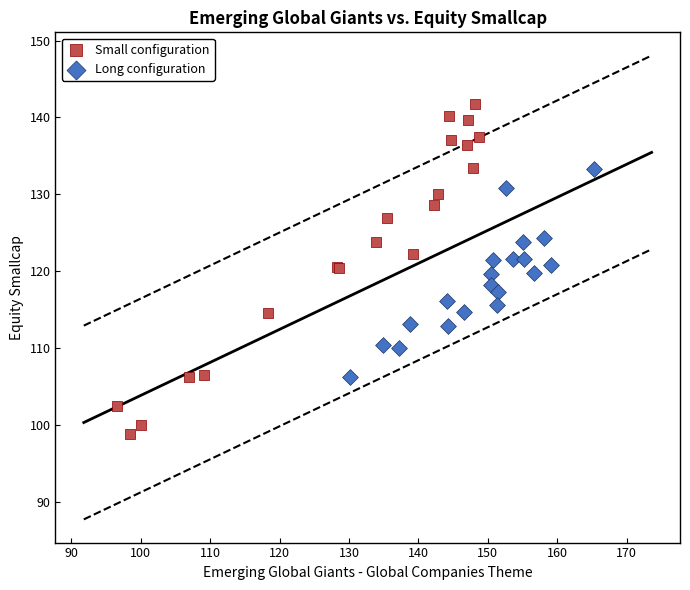

Which series has the widest spread of Y values?

Small configuration